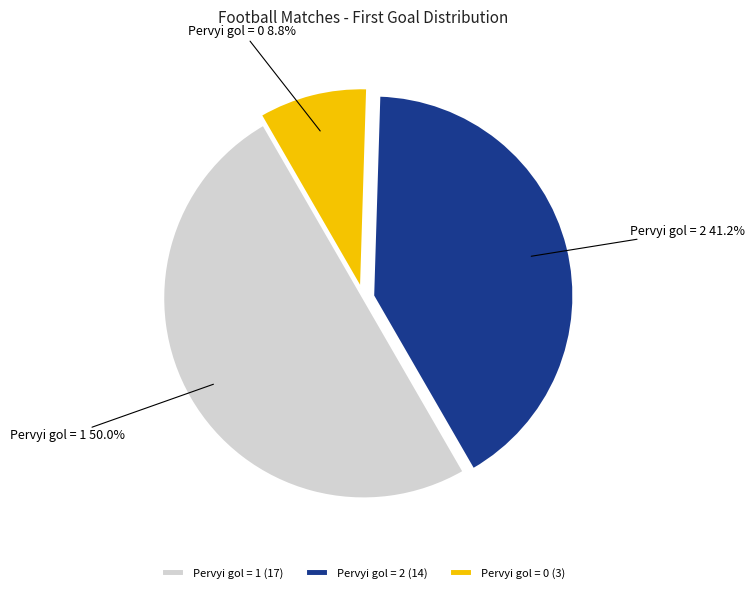

To the nearest percent, what is the difference between the largest and smallest slice percentages?

41%